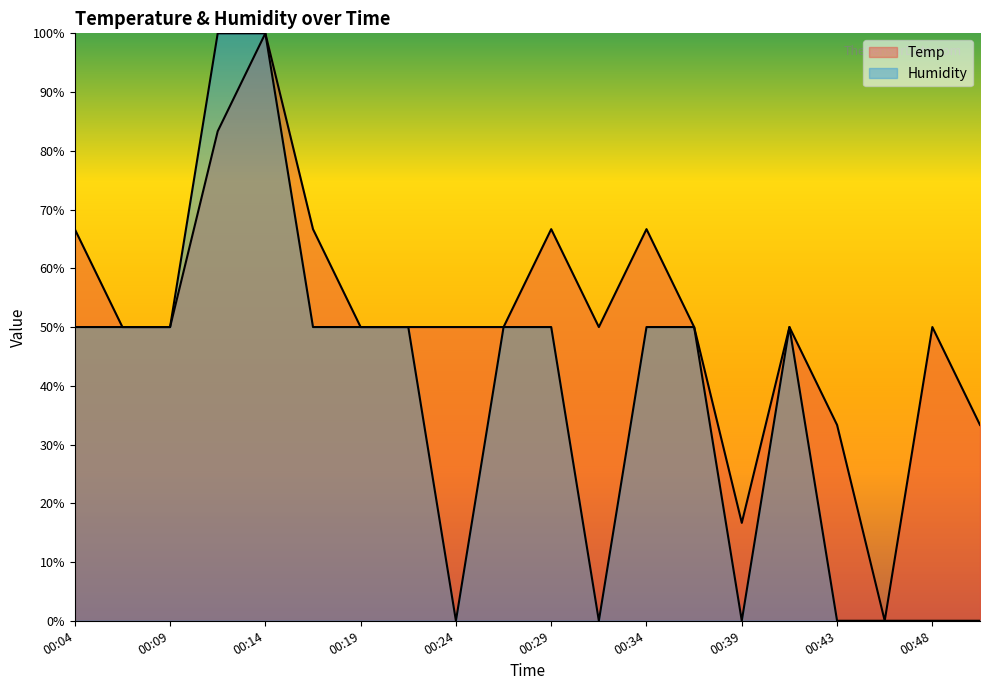

How many lines are shown in the chart?

2